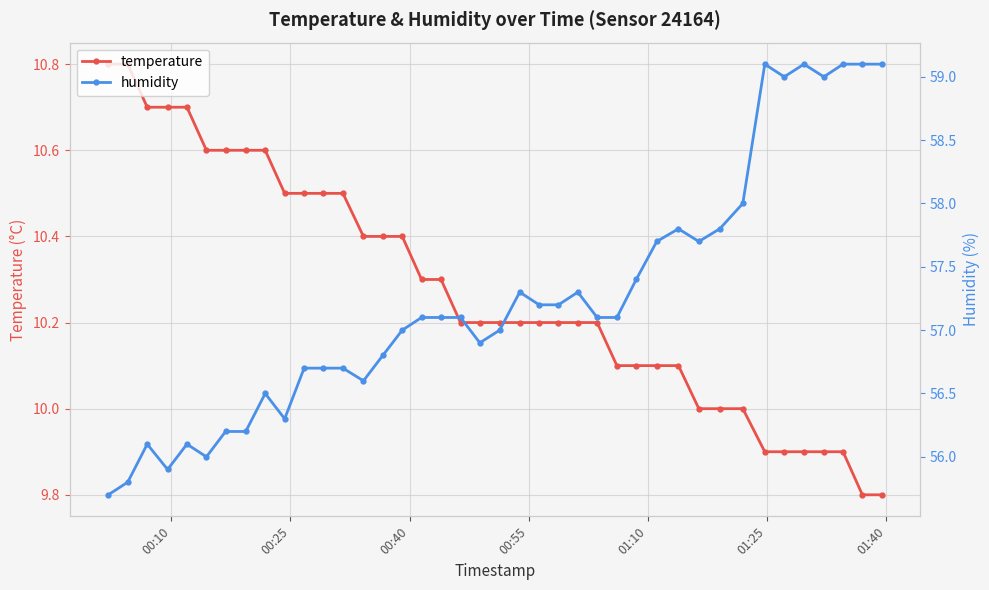

How many data points in temperature are above 10?

30